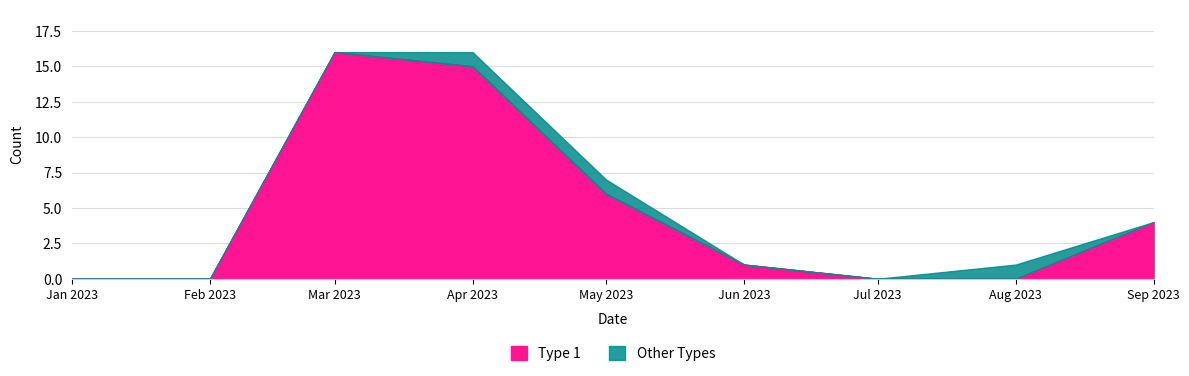

Reading right to left, what are all the values shown in this chart?

tipo_1: 4	0	0	1	6	15	16	0	0
tipo_other: 0	1	0	0	1	1	0	0	0